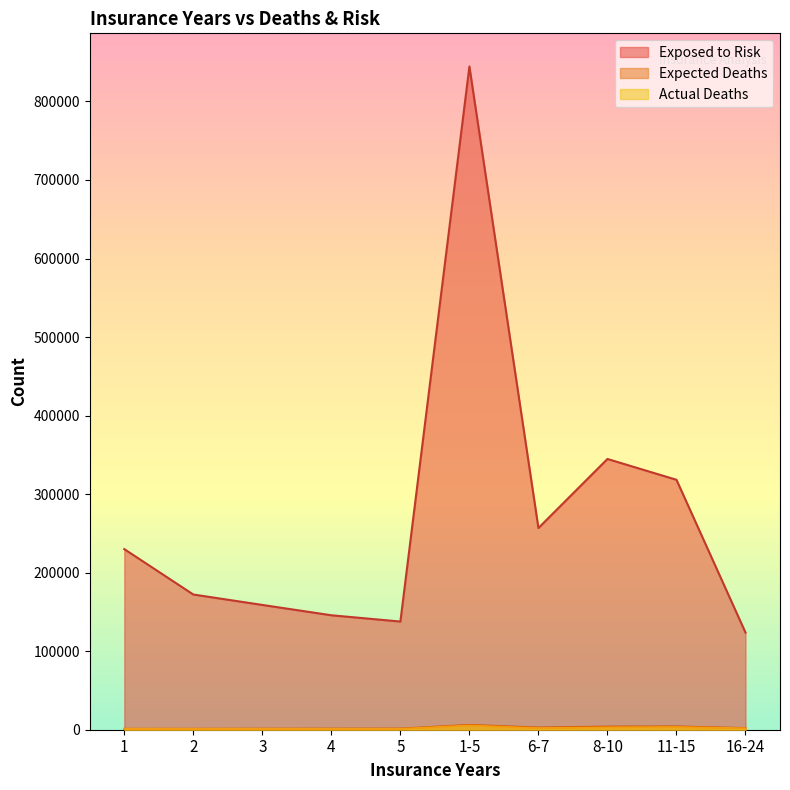

The value of Expected Deaths at 8-10 is 6890.9. True or false?

False